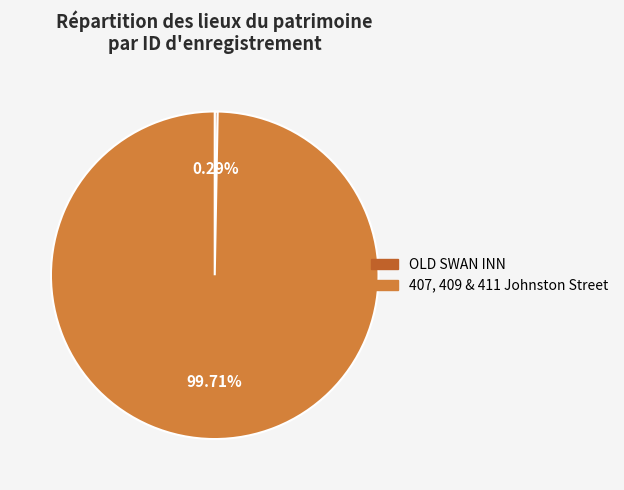

Combined, what portion of the pie is 407, 409 & 411 Johnston Street and OLD SWAN INN?

100.0%